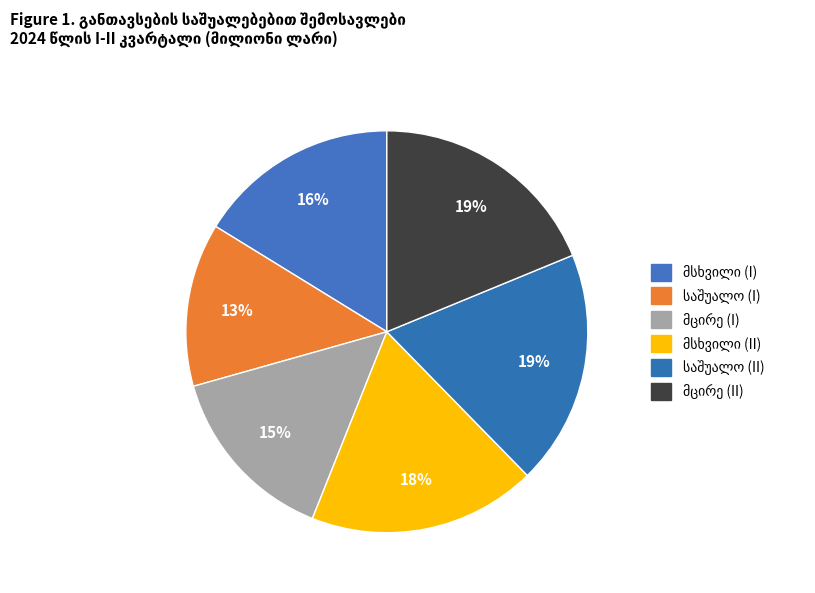

To the nearest percent, what is the average slice percentage?

17%